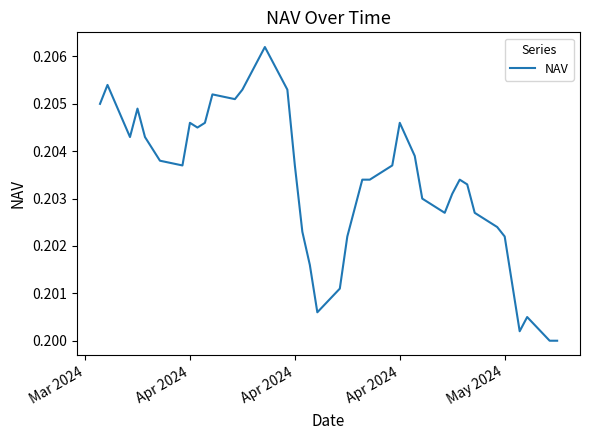

What is the average value?

0.2